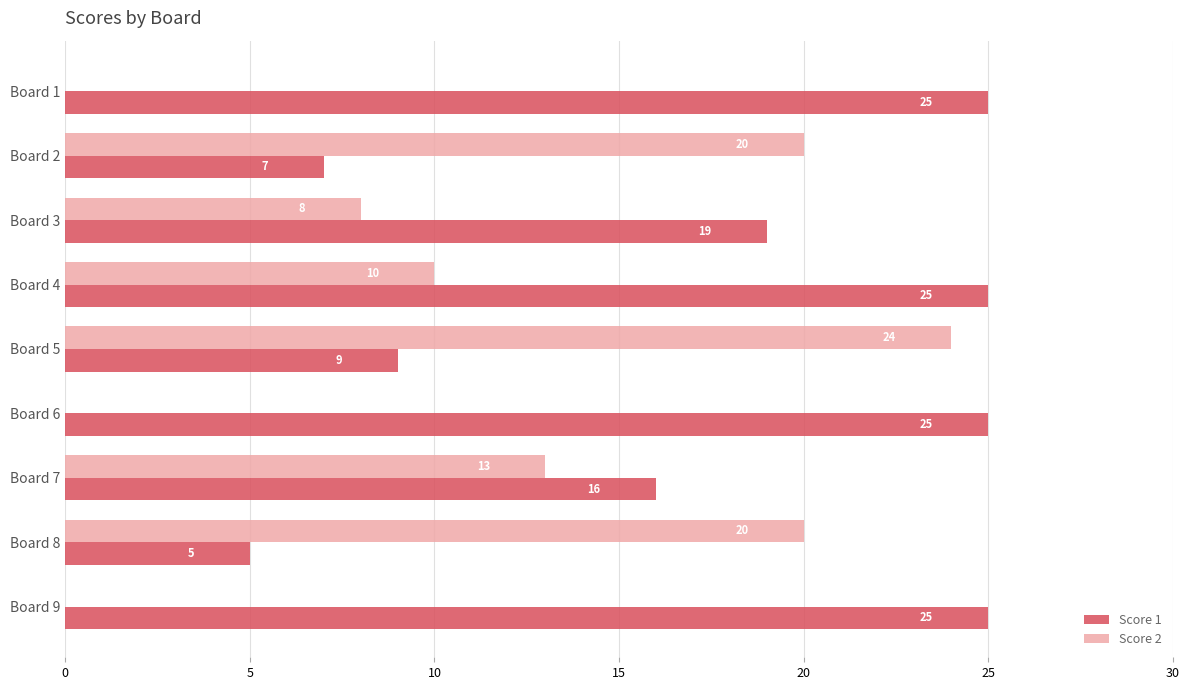

What is the sum of all Score 2 values?

95